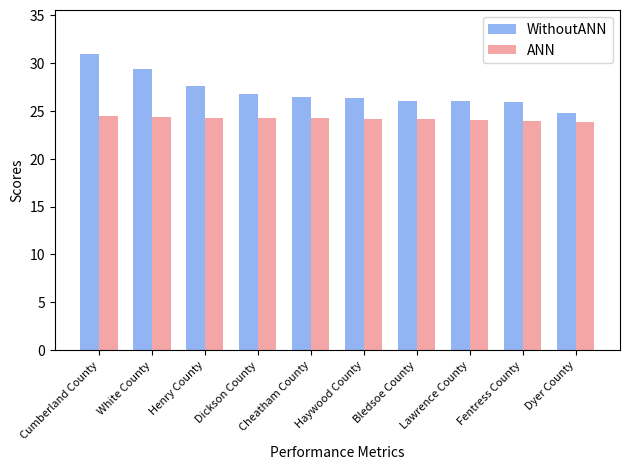

What position from the right is Dickson County?

7